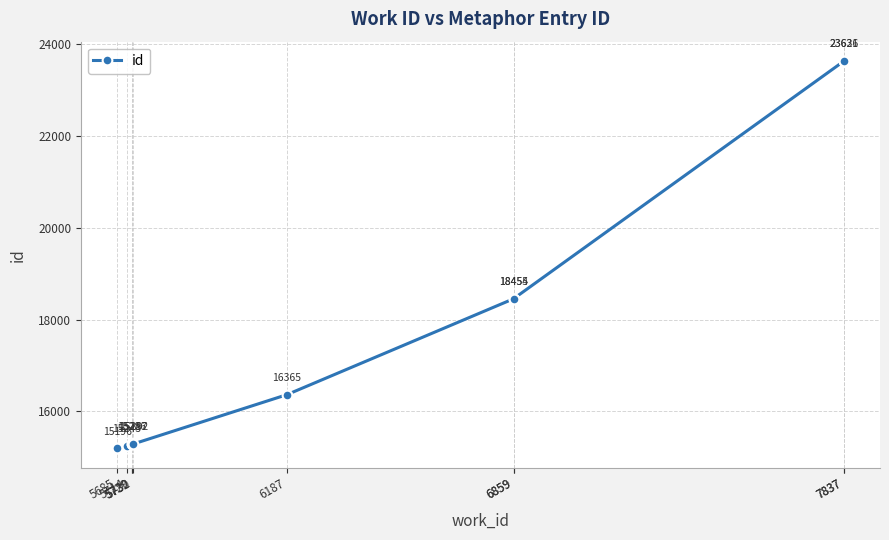

Read the value at 5730, to the nearest 50.

15300